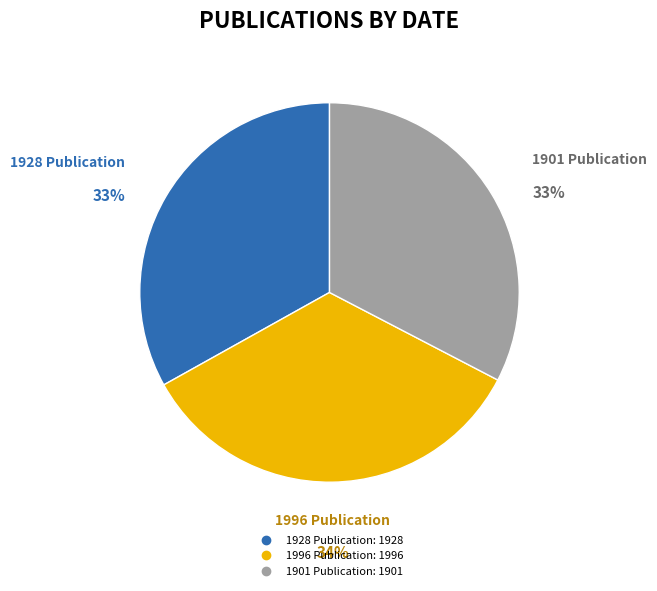

Count the number of slices in the pie.

3